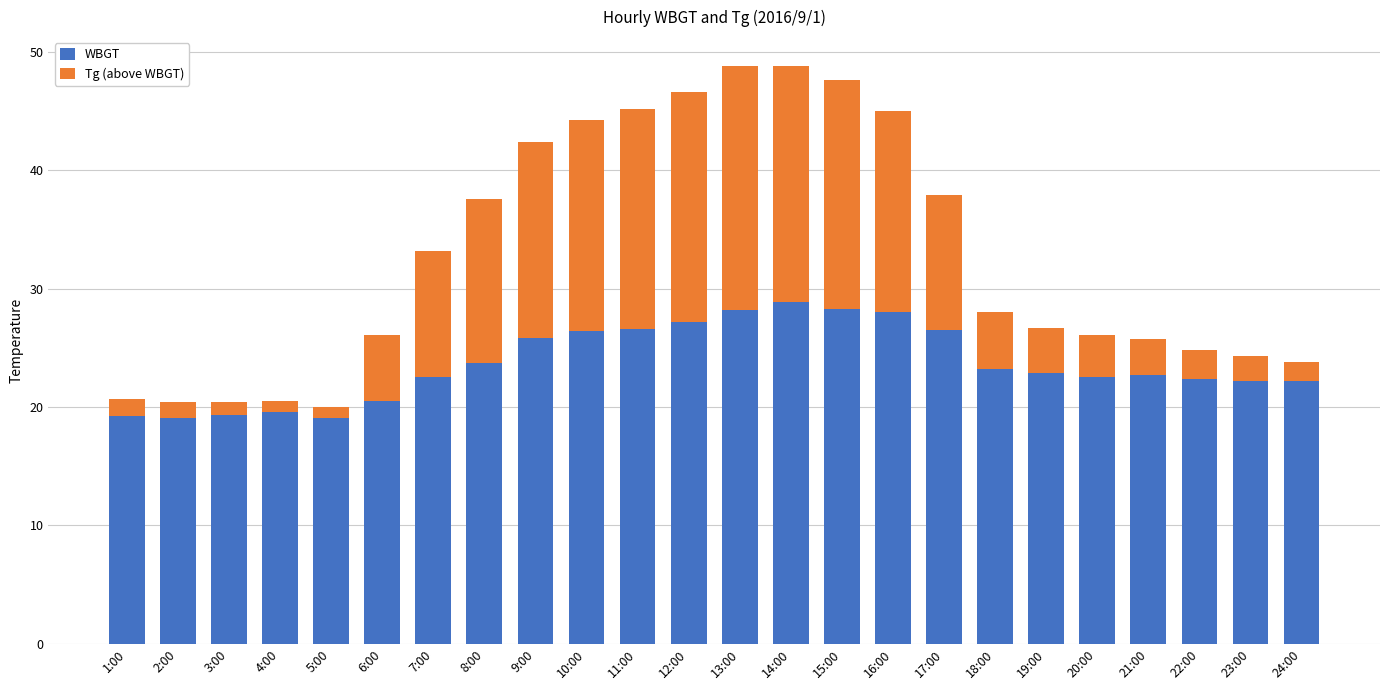

How many bars are there in total?

24